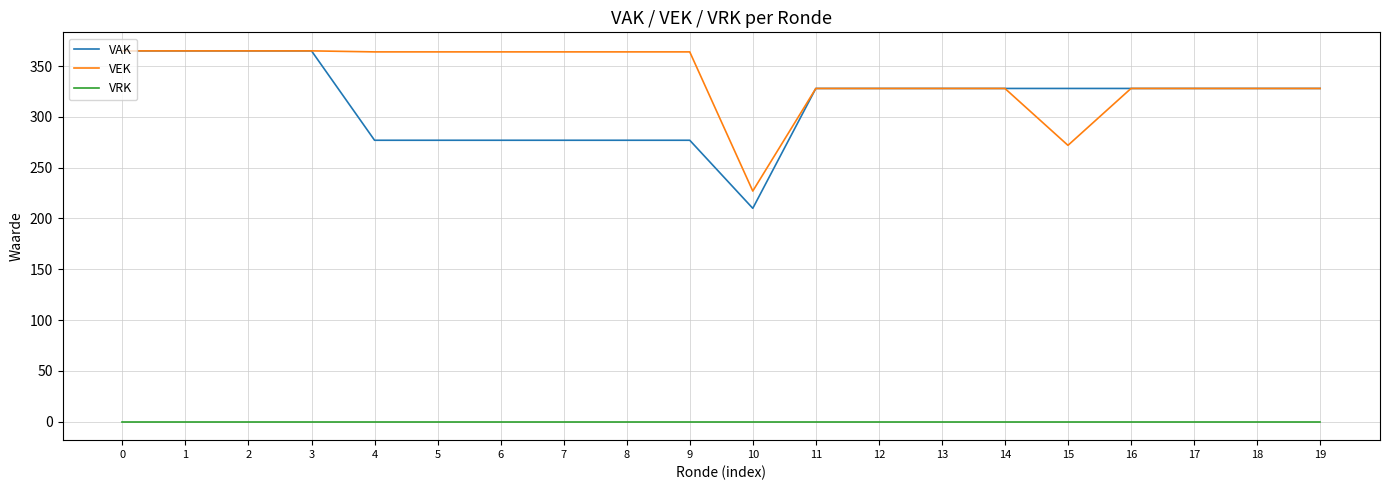

The value of VAK at 8 is 156. True or false?

False